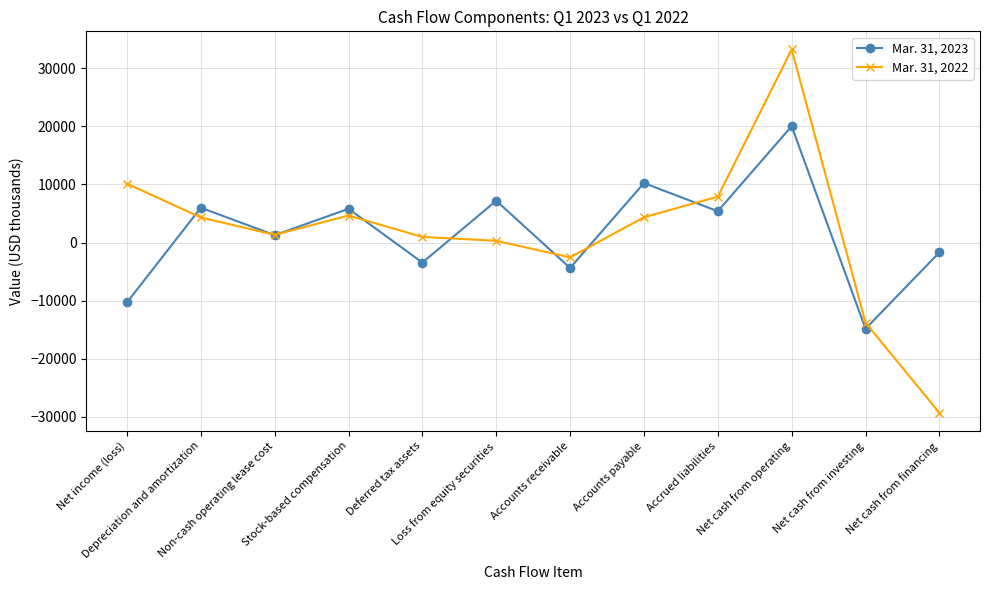

What is the label of the 8th point from the left?

Accounts payable